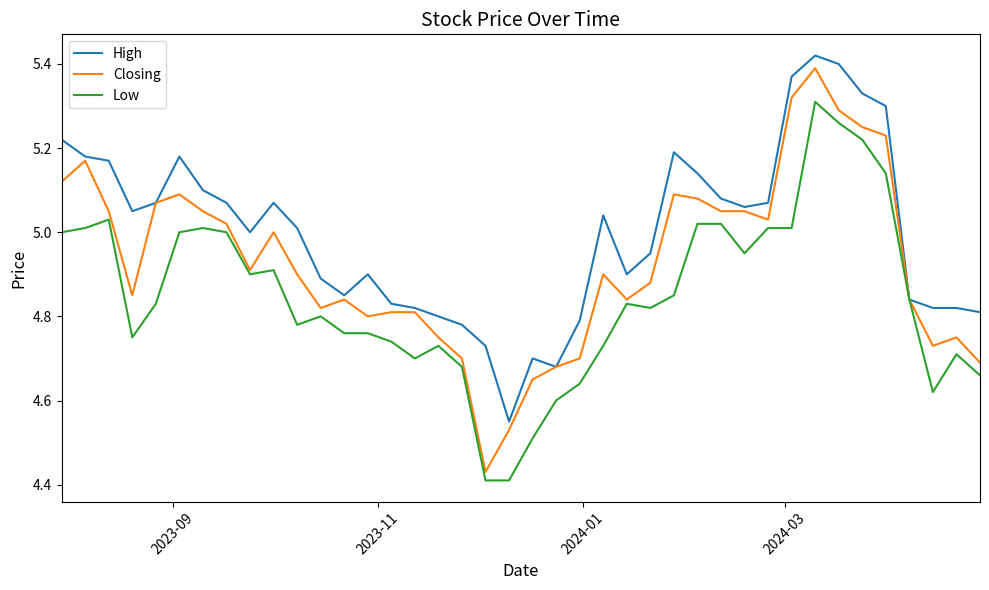

Which series has the largest range (max minus min)?

Closing